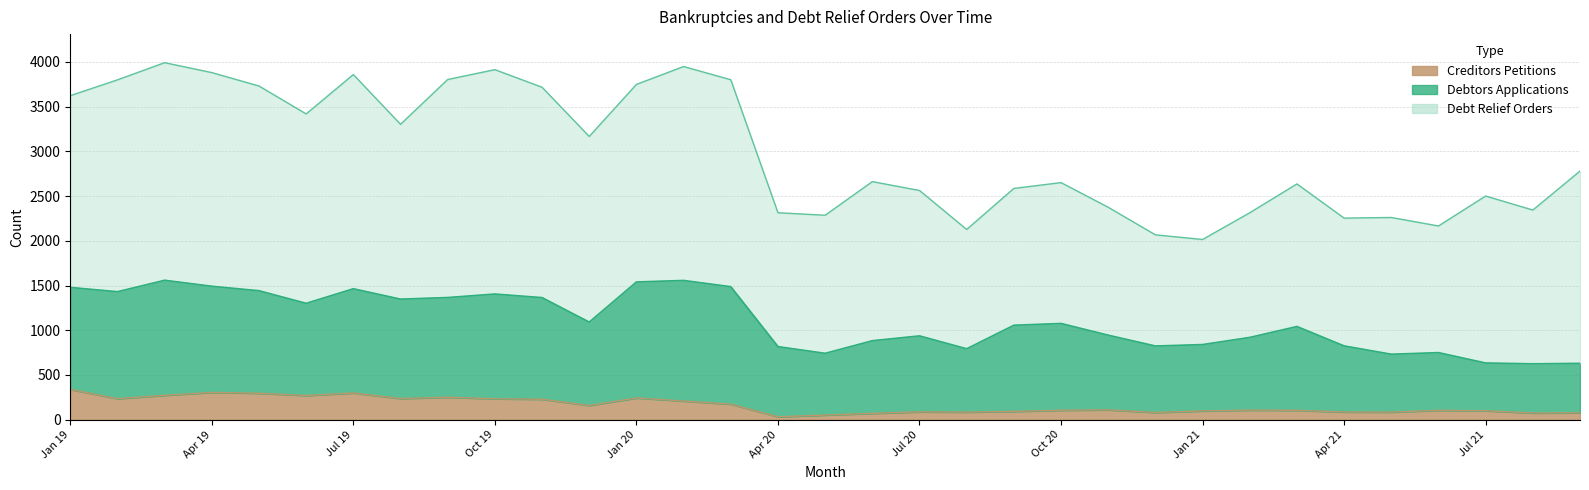

At how many categories does at least one series exceed 245?

33